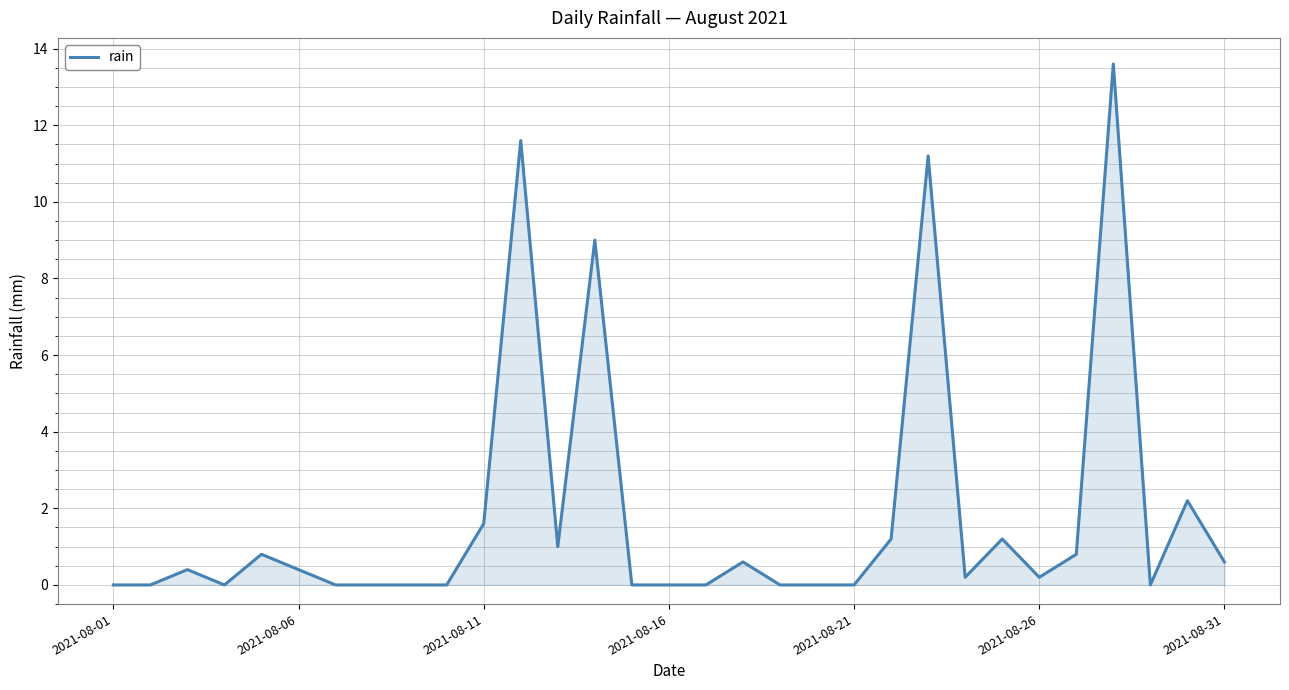

What is the difference between the maximum and minimum values?

13.6